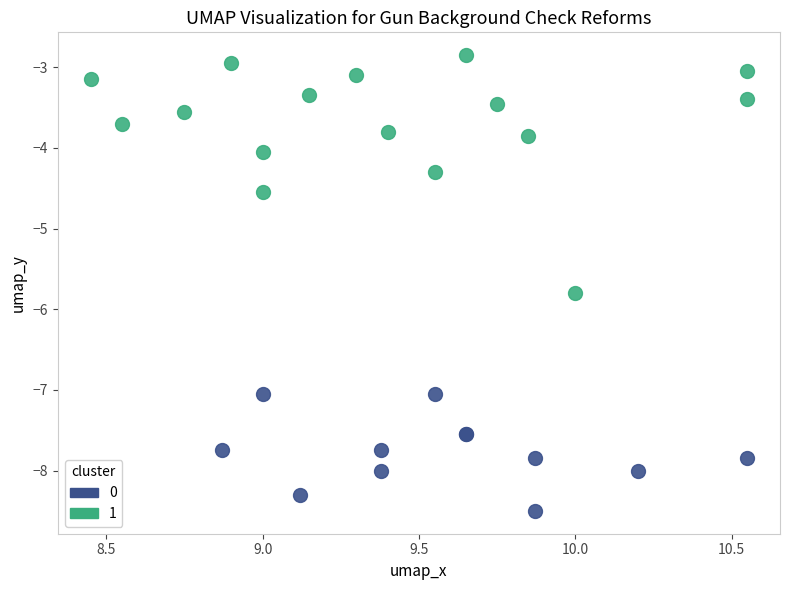

Which series reaches the minimum Y coordinate?

0